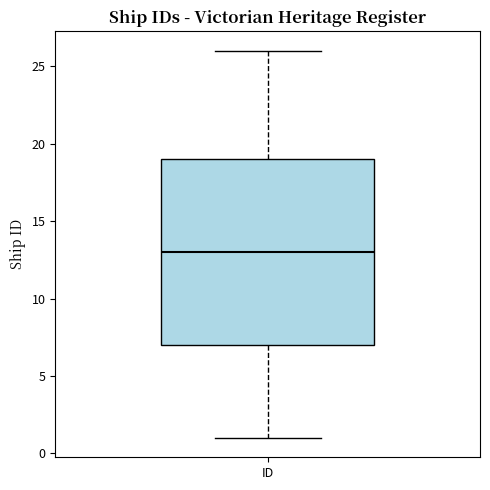

Read this box plot against the y-axis: the position of the median line, the range covered by the box, and the ends of both whiskers. The values are not printed on the chart, so give them approximately, as read against the axis.

median 13, box 7 to 19, whiskers 1 to 26